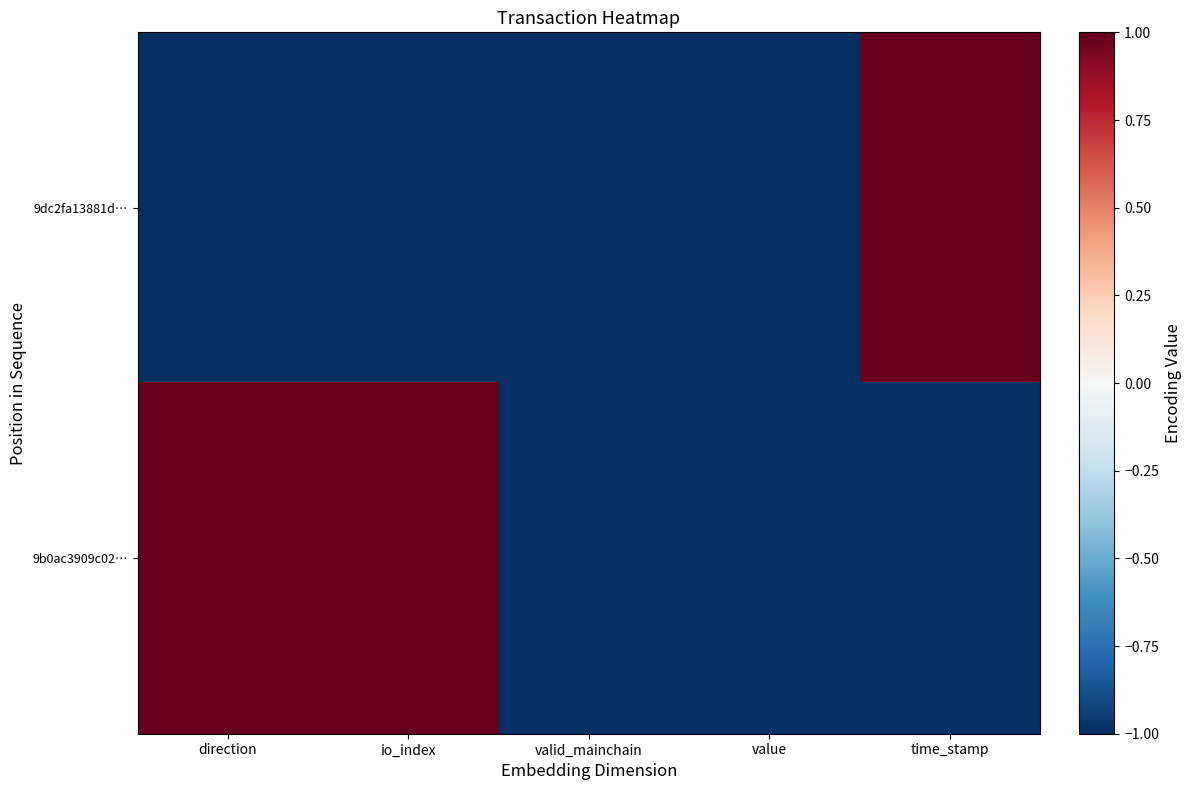

Reading left to right, what are all the values shown in this chart?

9dc2fa13881d…: direction=-1	io_index=-1	valid_mainchain=-1	value=-1	time_stamp=1
9b0ac3909c02…: direction=1	io_index=1	valid_mainchain=-1	value=-1	time_stamp=-1